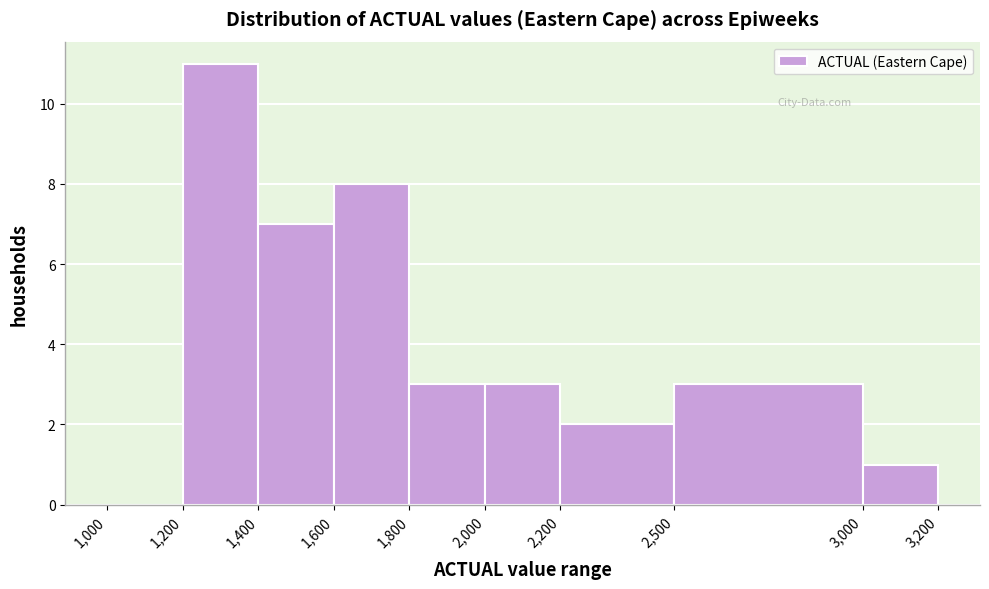

Reading left to right, list every bar in this chart as the range it spans on the x-axis followed by its height. The values are not printed on the chart, so give them approximately, as read against the axis.

1,000 to 1,200: 0
1,200 to 1,400: 11
1,400 to 1,600: 7
1,600 to 1,800: 8
1,800 to 2,000: 3
2,000 to 2,200: 3
2,200 to 2,500: 2
2,500 to 3,000: 3
3,000 to 3,200: 1